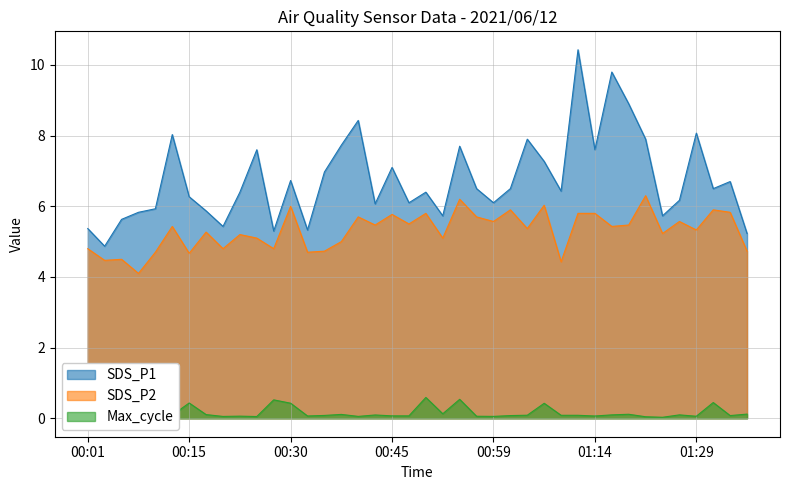

Rank the series by their maximum value, from lowest to highest.

Max_cycle, SDS_P2, SDS_P1